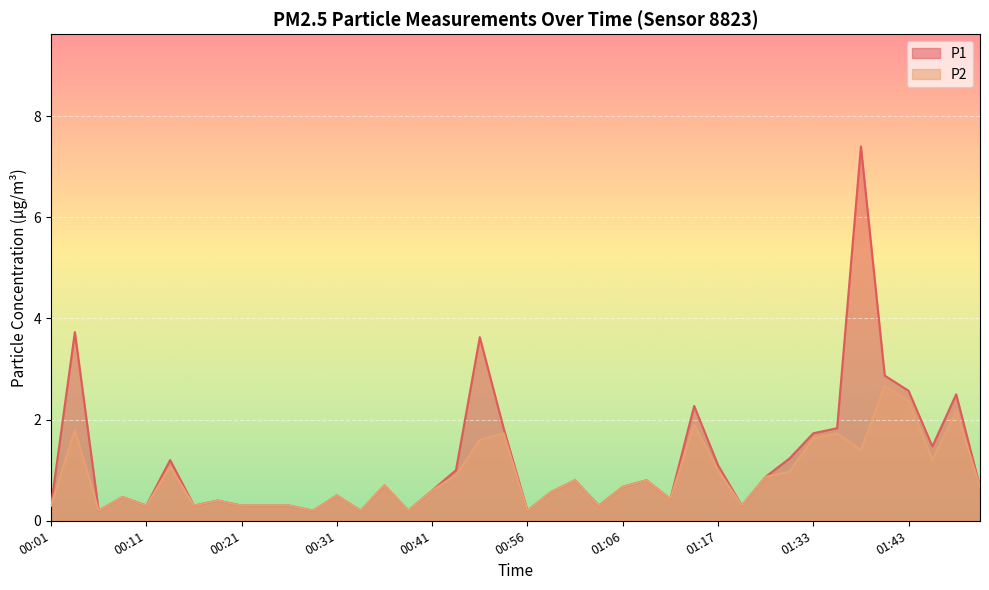

What are all the series names shown in the legend?

P1, P2